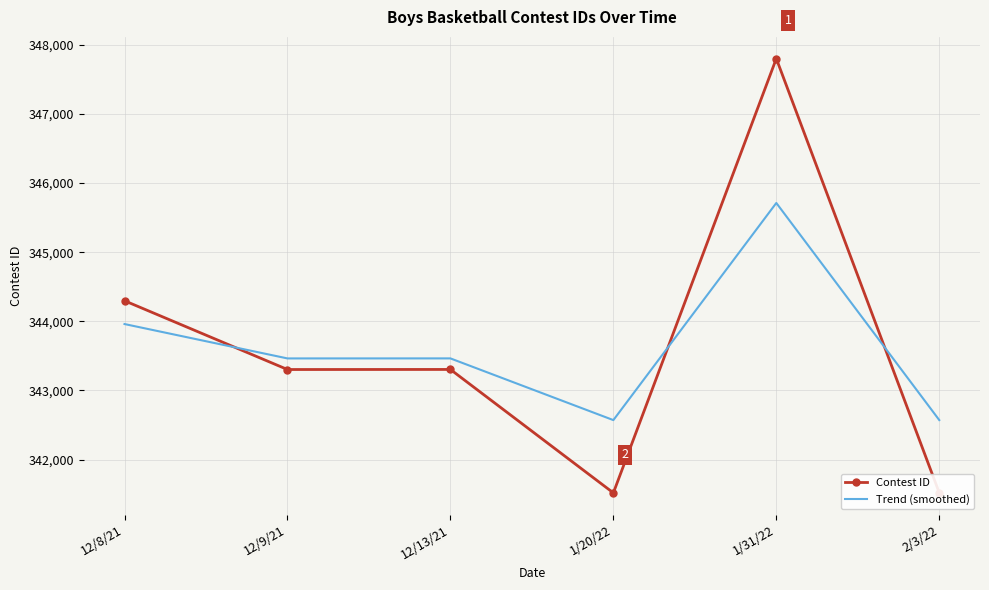

Which label corresponds to the largest value in the chart?

1/31/22